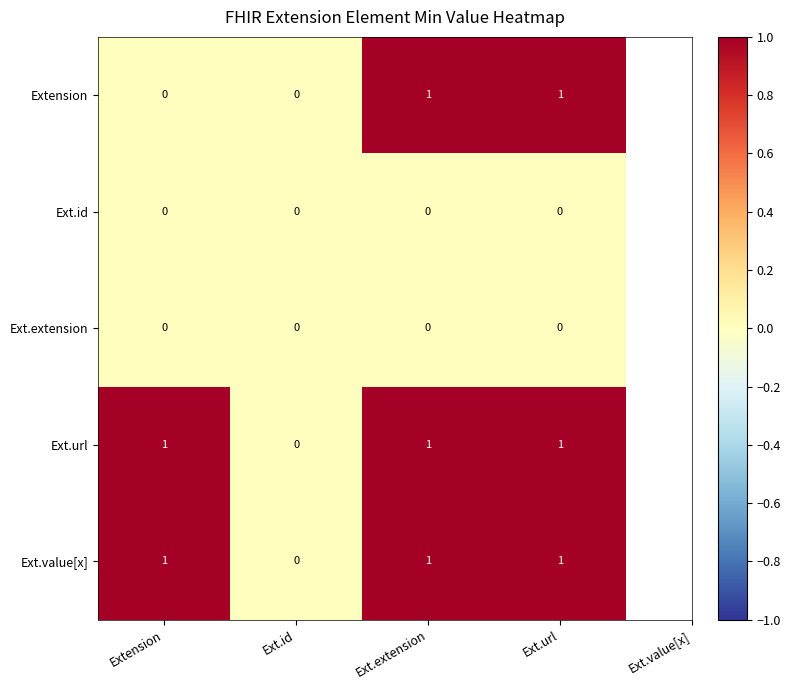

Is it true that Extension equals 1 at Ext.url?

True